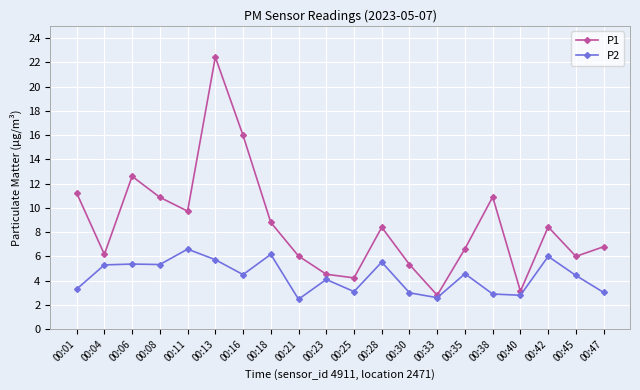

Between 00:04 and 00:28, which series saw the biggest shift?

P1